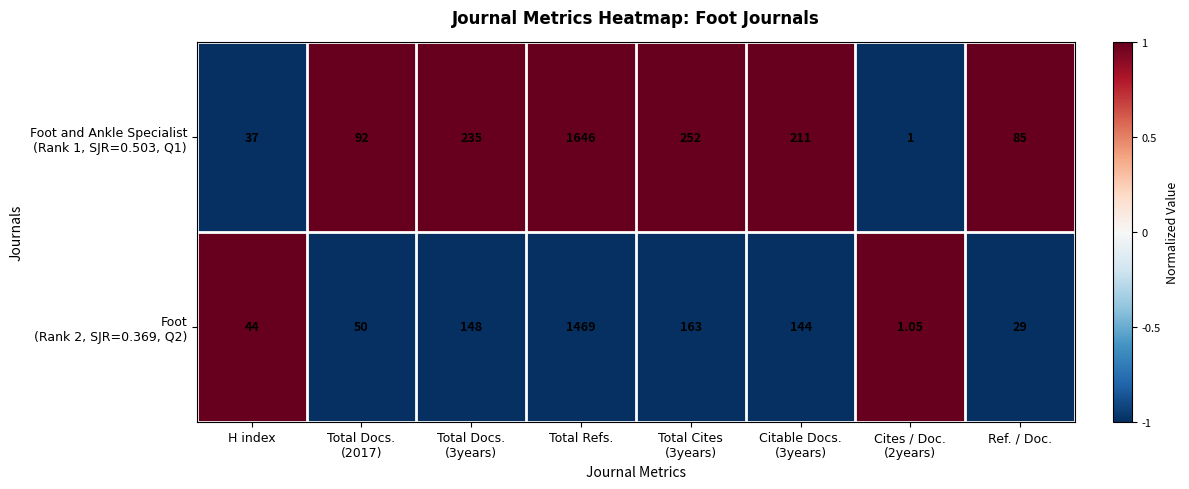

How many distinct data groups are displayed?

2